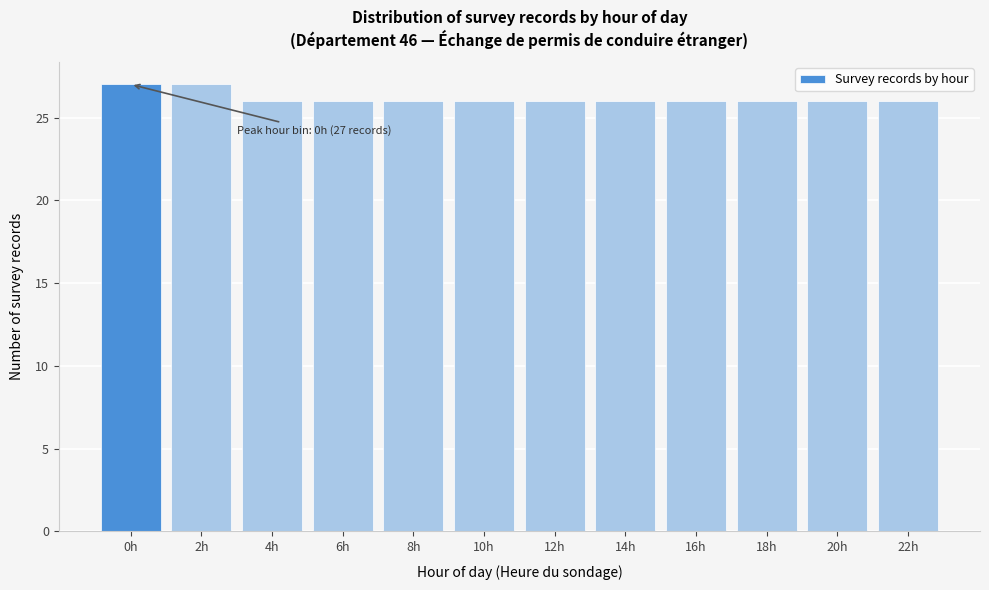

Reading right to left, what are all the values shown in this chart?

26	26	26	26	26	26	26	26	26	26	27	27